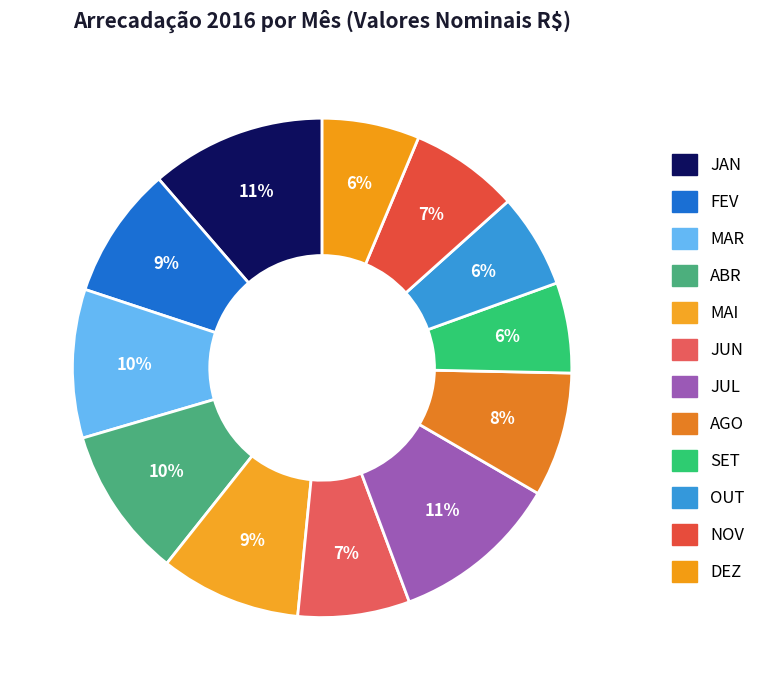

True or false: JUL accounts for 16% of the total.

False